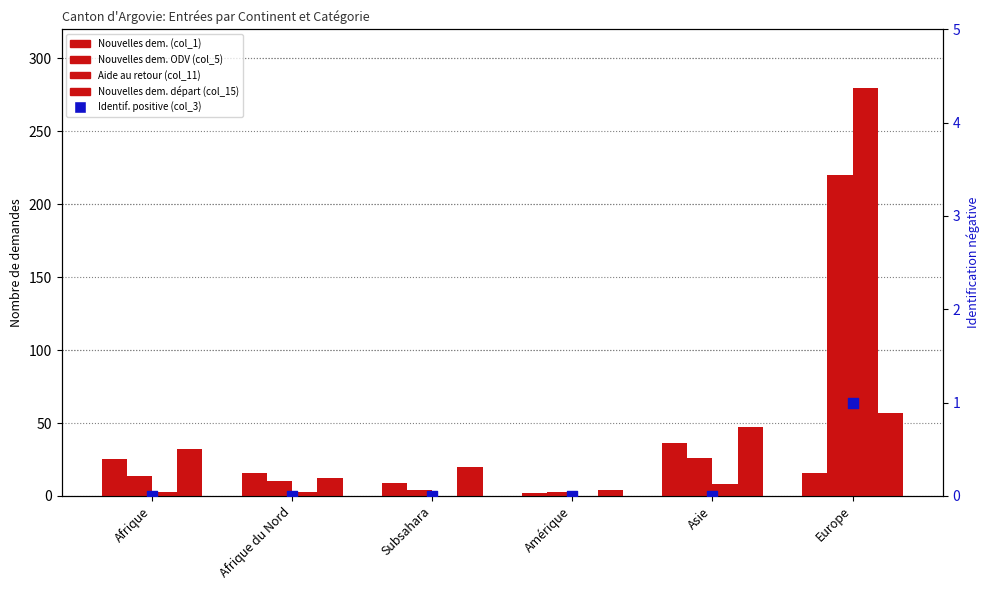

At how many categories does at least one series exceed 119?

1